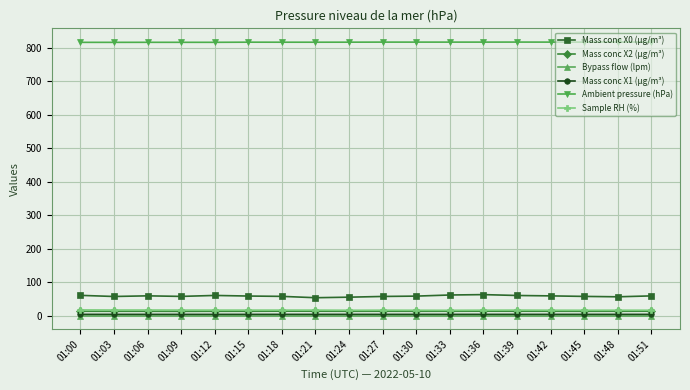

What is the greatest value displayed?

817.3